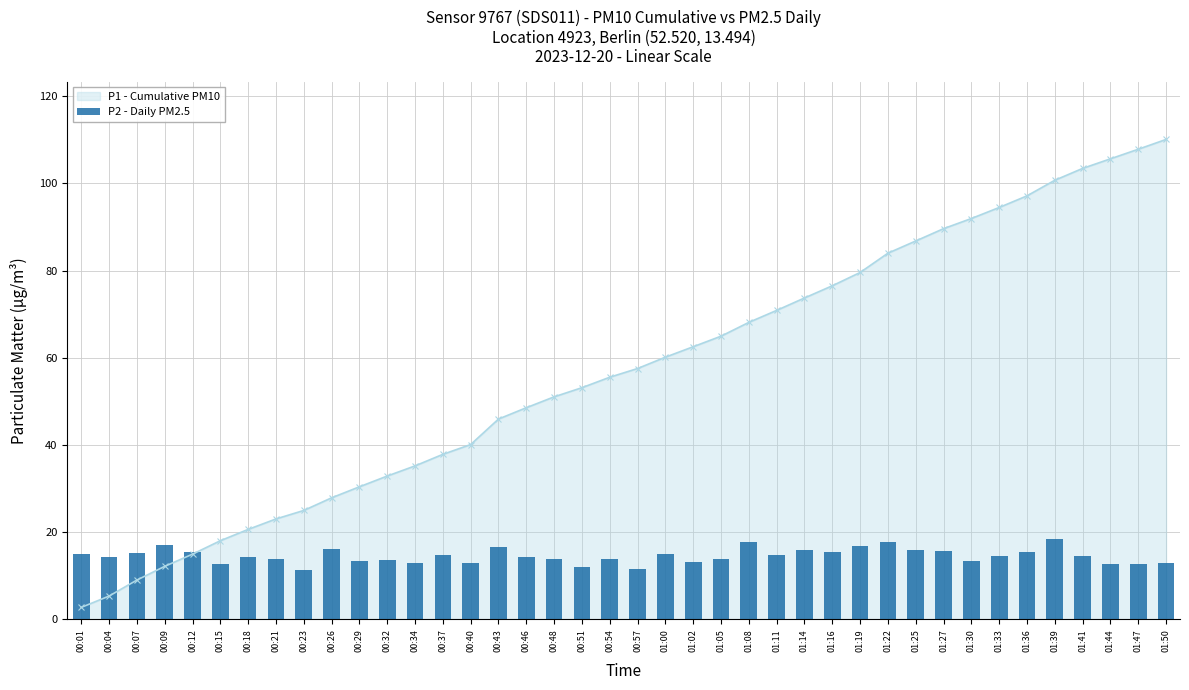

Is it true that P1 - Cumulative PM10 equals 9.0 at 00:07?

True